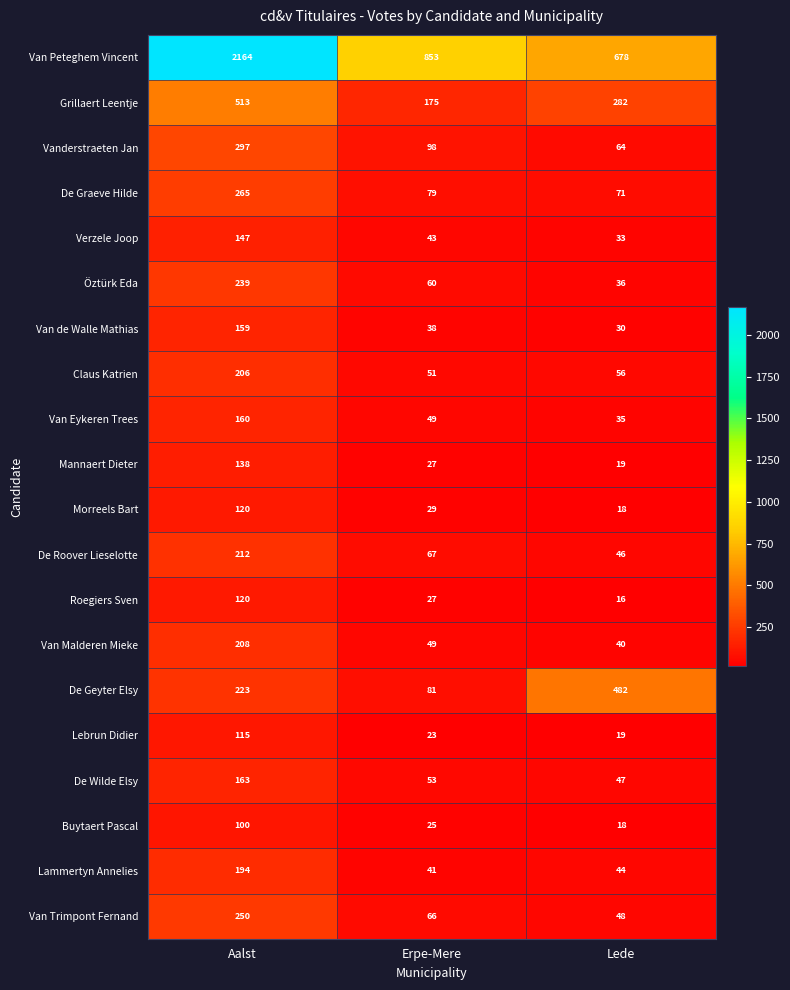

Is the value of Buytaert Pascal at Lede greater than the value of Van Eykeren Trees at Erpe-Mere?

No